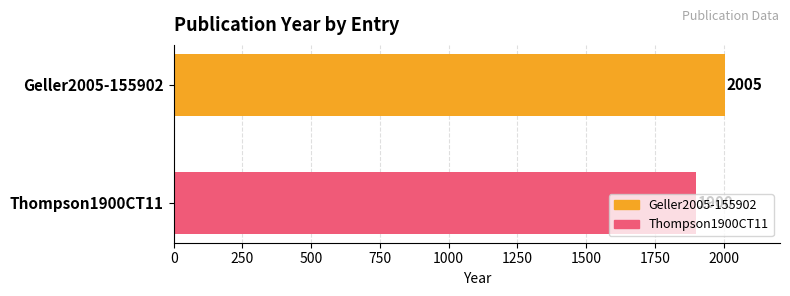

The value at Thompson1900CT11 is 1900. True or false?

True